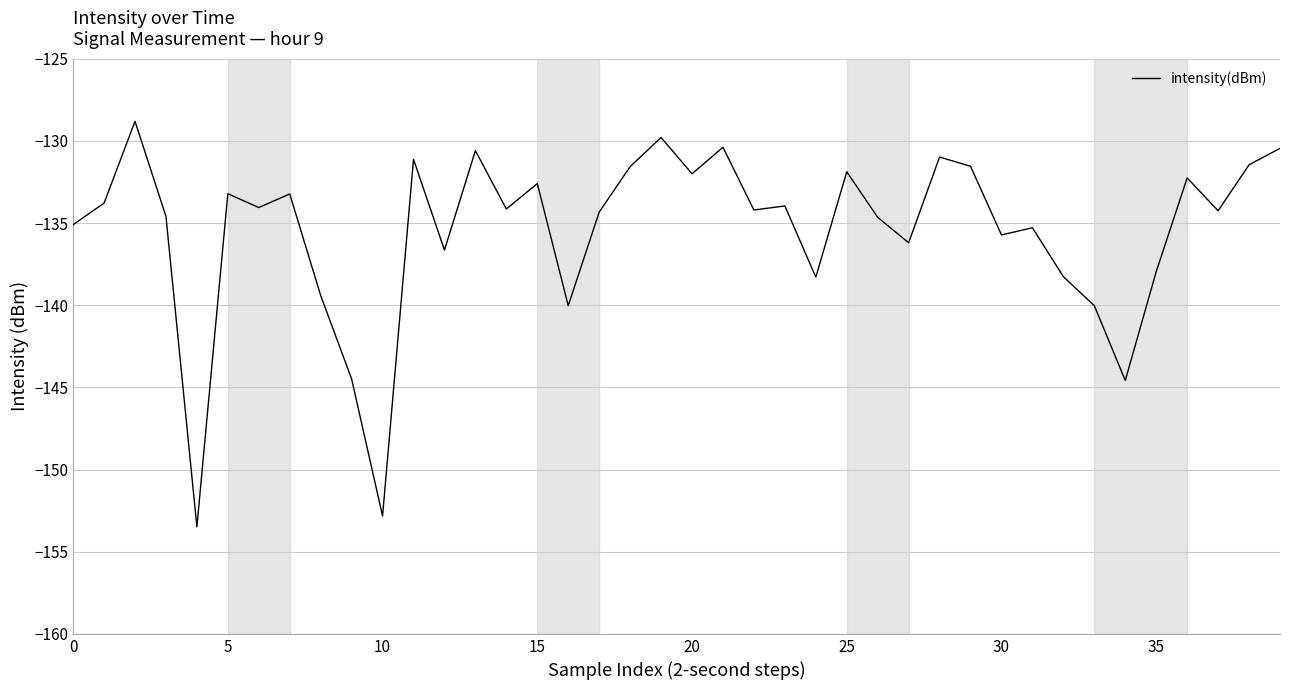

What is the smallest value displayed?

-153.5